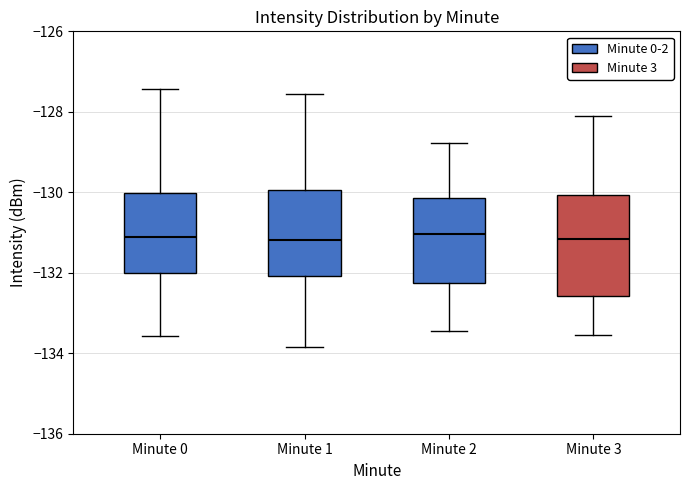

Reading left to right, read every box against the y-axis: the position of its median line, the range the box covers, and the ends of its whiskers. The values are not printed on the chart, so give them approximately, as read against the axis.

Minute 0: median -131.2, box -132.0 to -130.0, whiskers -133.6 to -127.4
Minute 1: median -131.2, box -132.0 to -130.0, whiskers -133.8 to -127.6
Minute 2: median -131.0, box -132.2 to -130.2, whiskers -133.4 to -128.8
Minute 3: median -131.2, box -132.6 to -130.0, whiskers -133.6 to -128.2